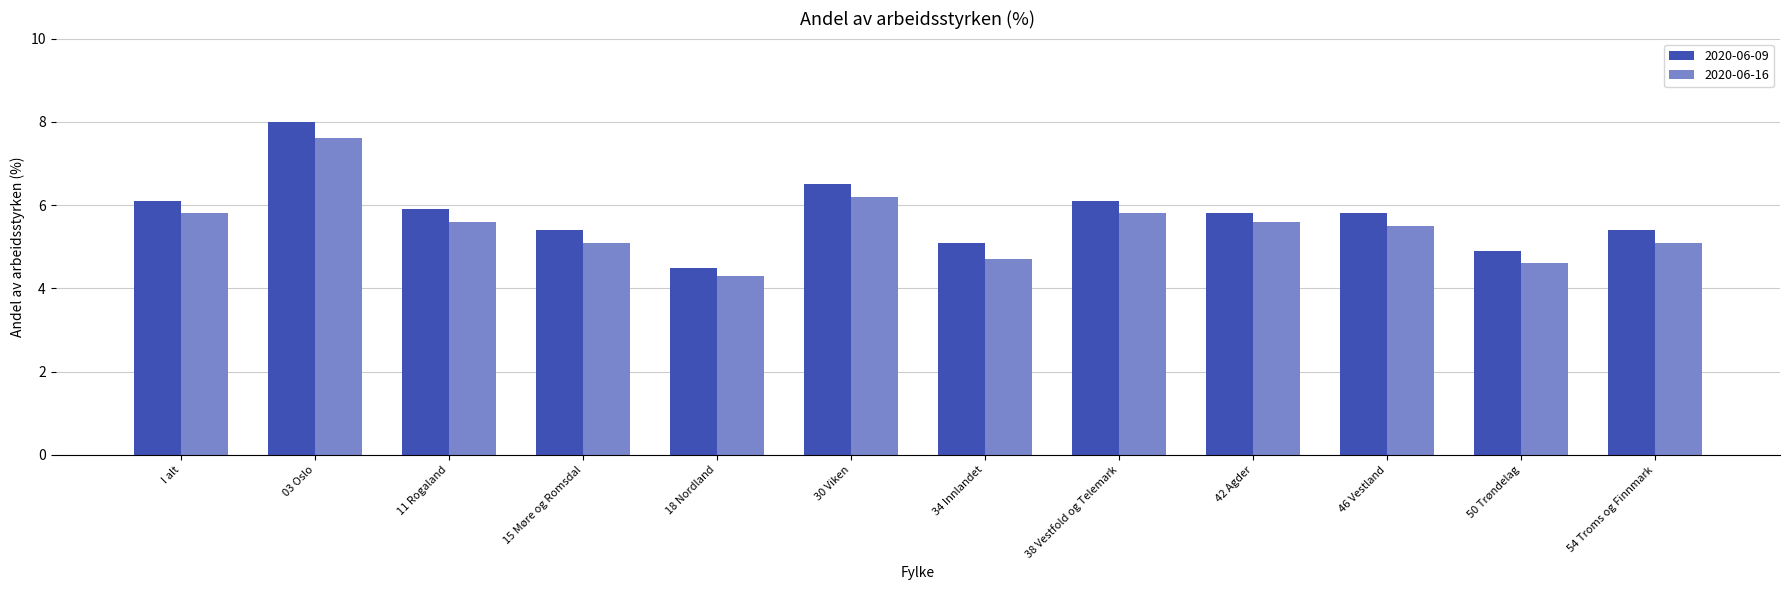

Which series has the largest total across all categories?

2020-06-09